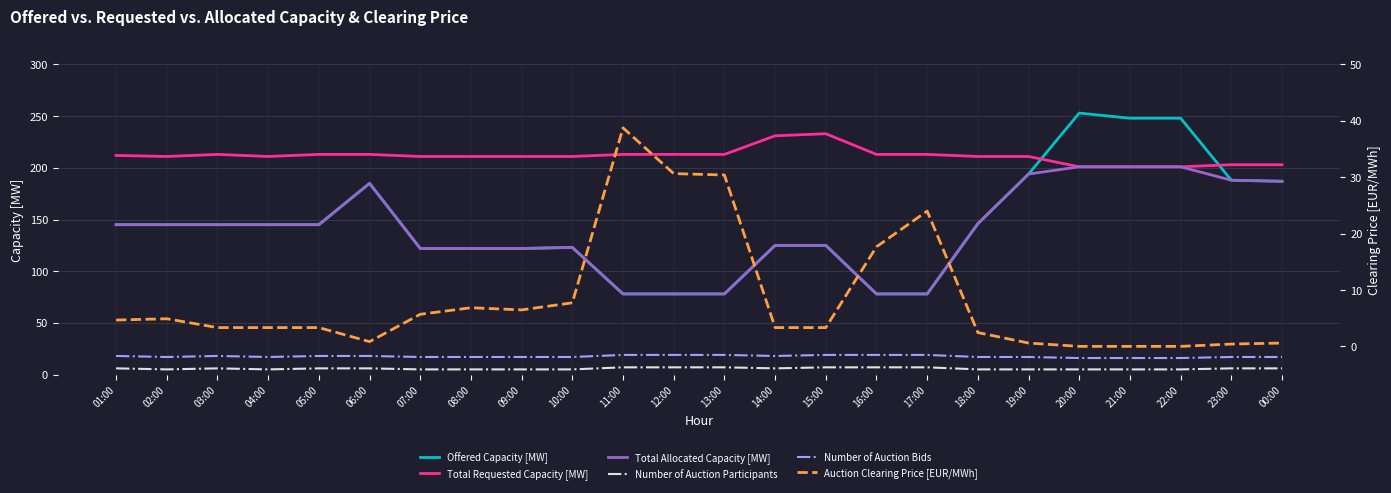

Count the number of categories in the chart.

24